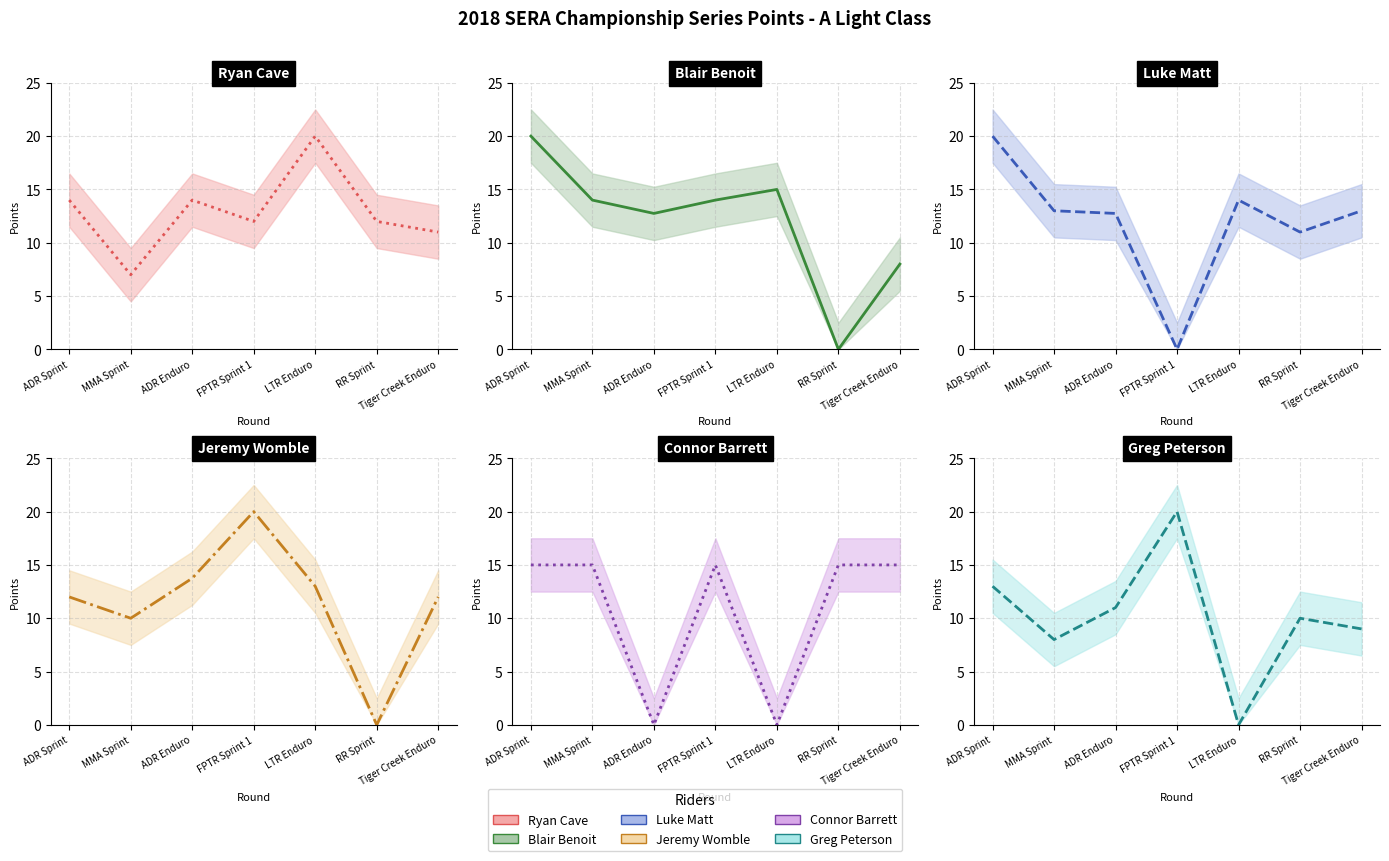

At which label does Luke Matt reach its peak?

ADR Sprint